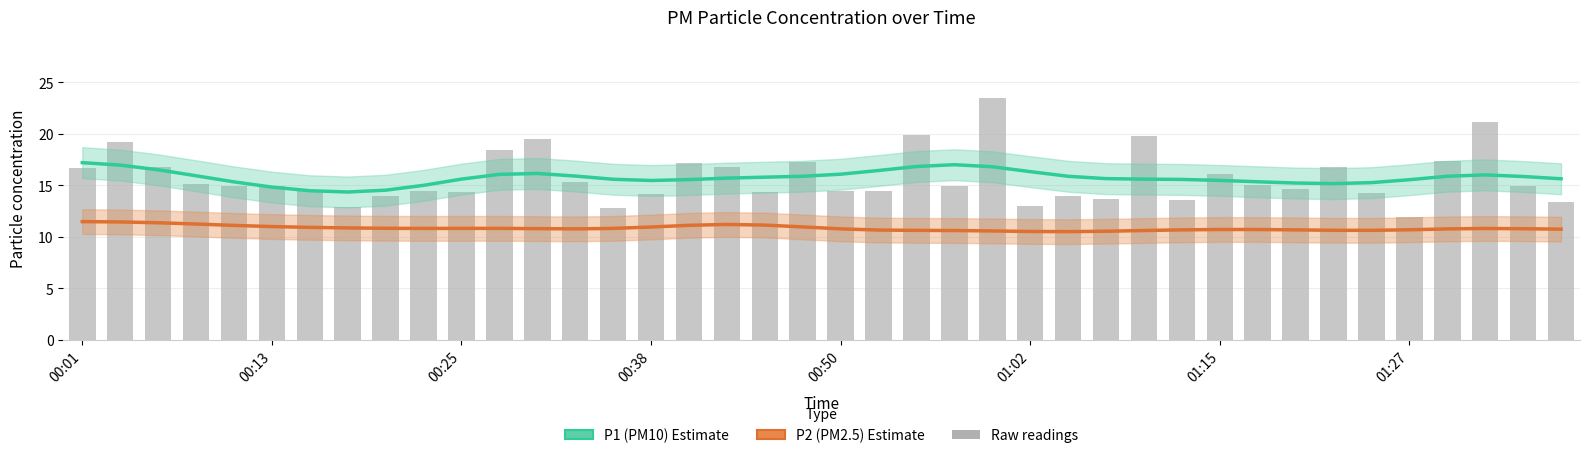

What is the difference between the highest and lowest values at 16?

4.4